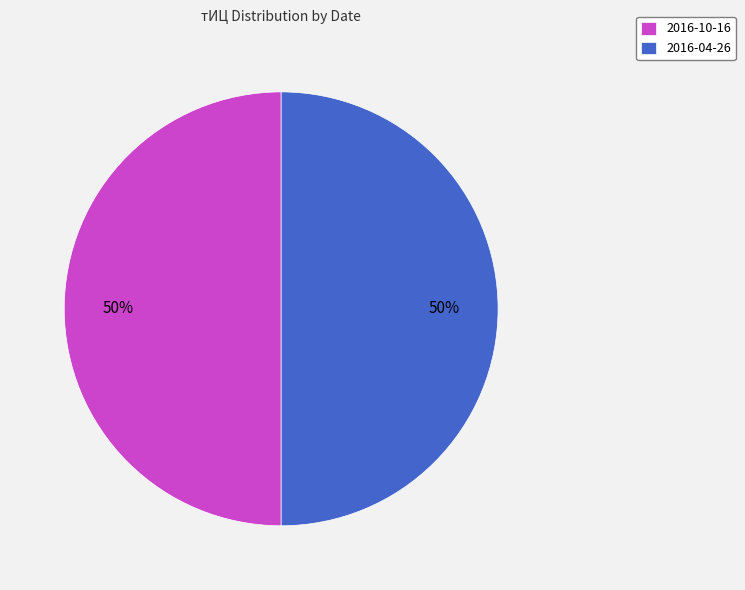

How many segments does this pie chart have?

2